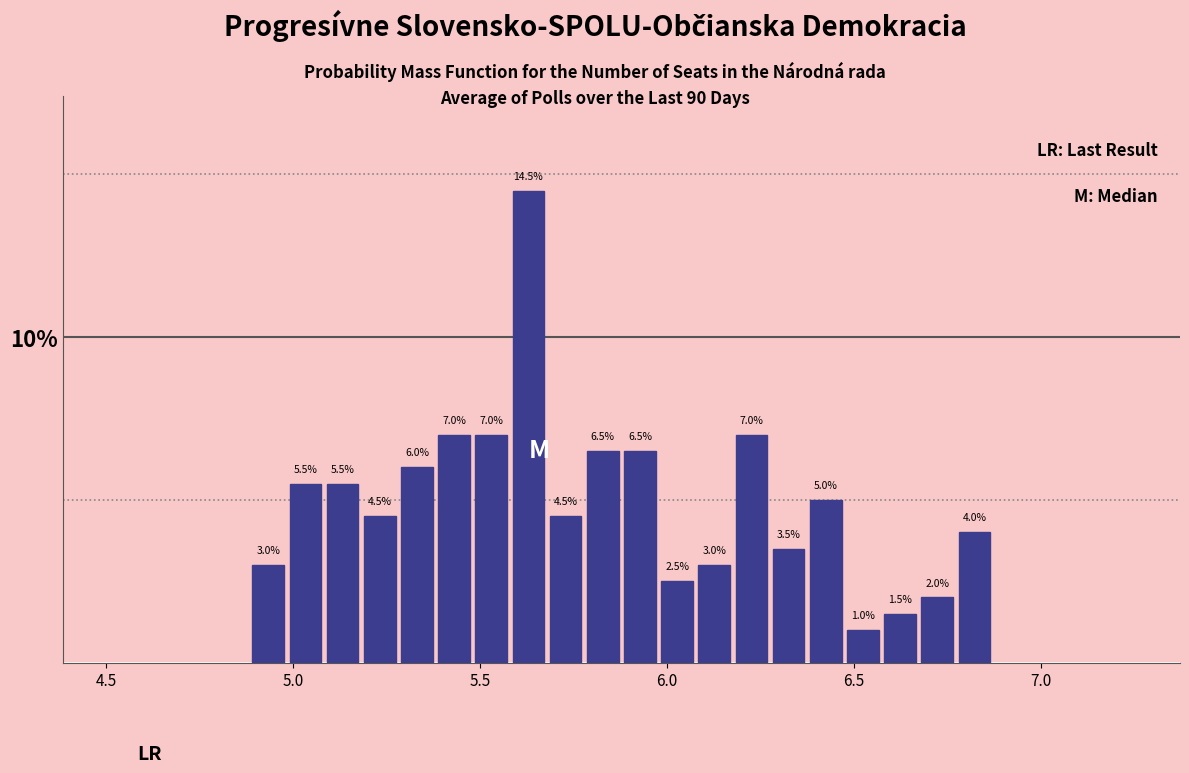

Around what value on the x-axis is the tallest bar? Give the approximate position of its centre, as read against the axis.

5.65